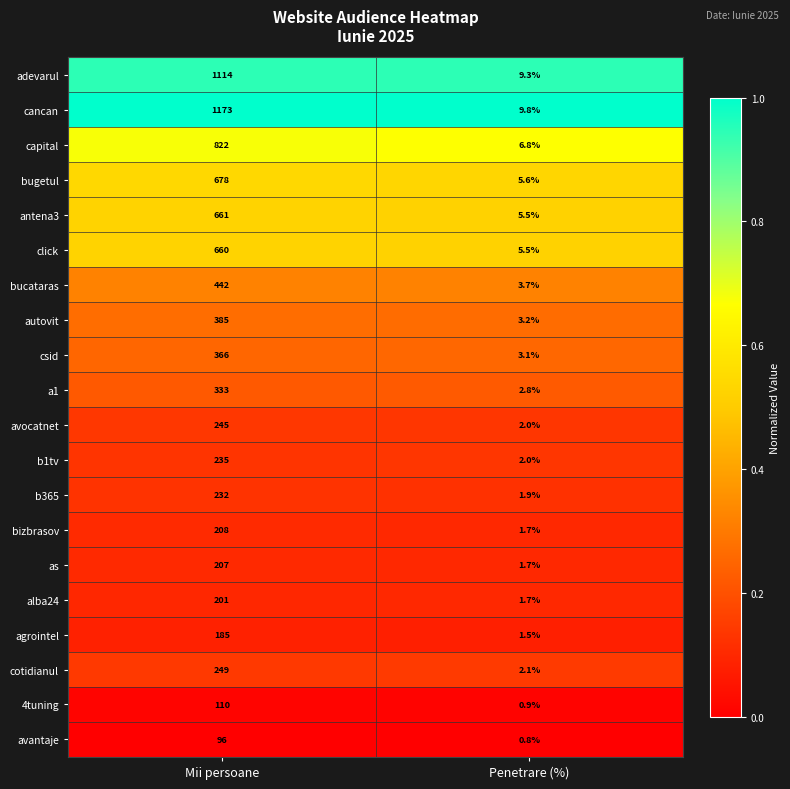

Count the number of categories in the chart.

2